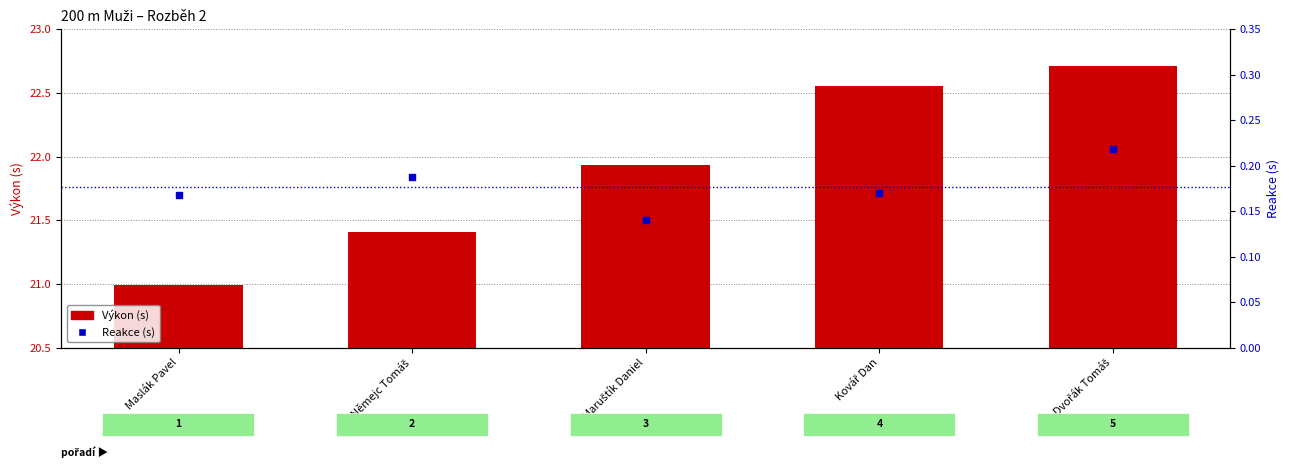

Which series has the widest spread of Y values?

Výkon (s)